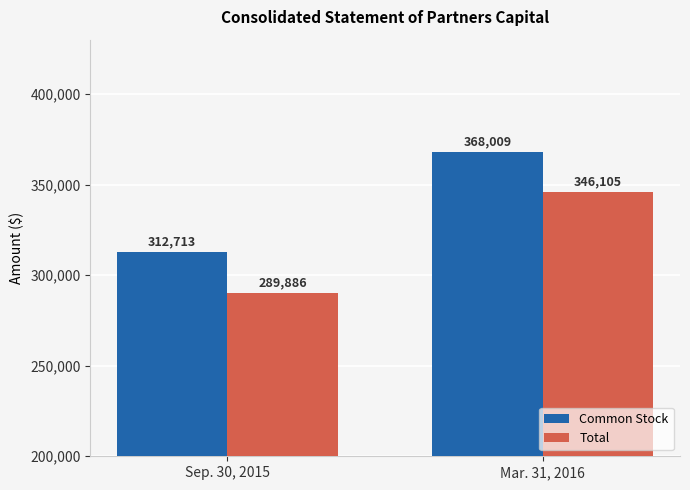

What is the difference between the Common Stock values at Sep. 30, 2015 and Mar. 31, 2016?

55296